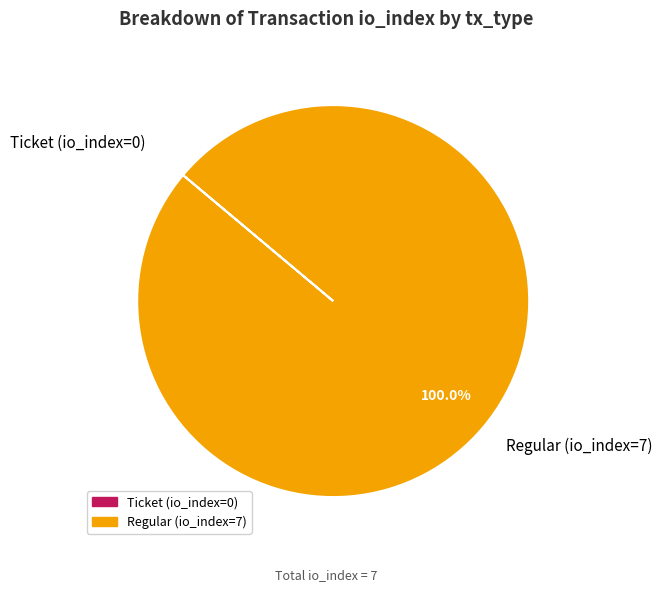

Does any single category account for the majority?

Yes